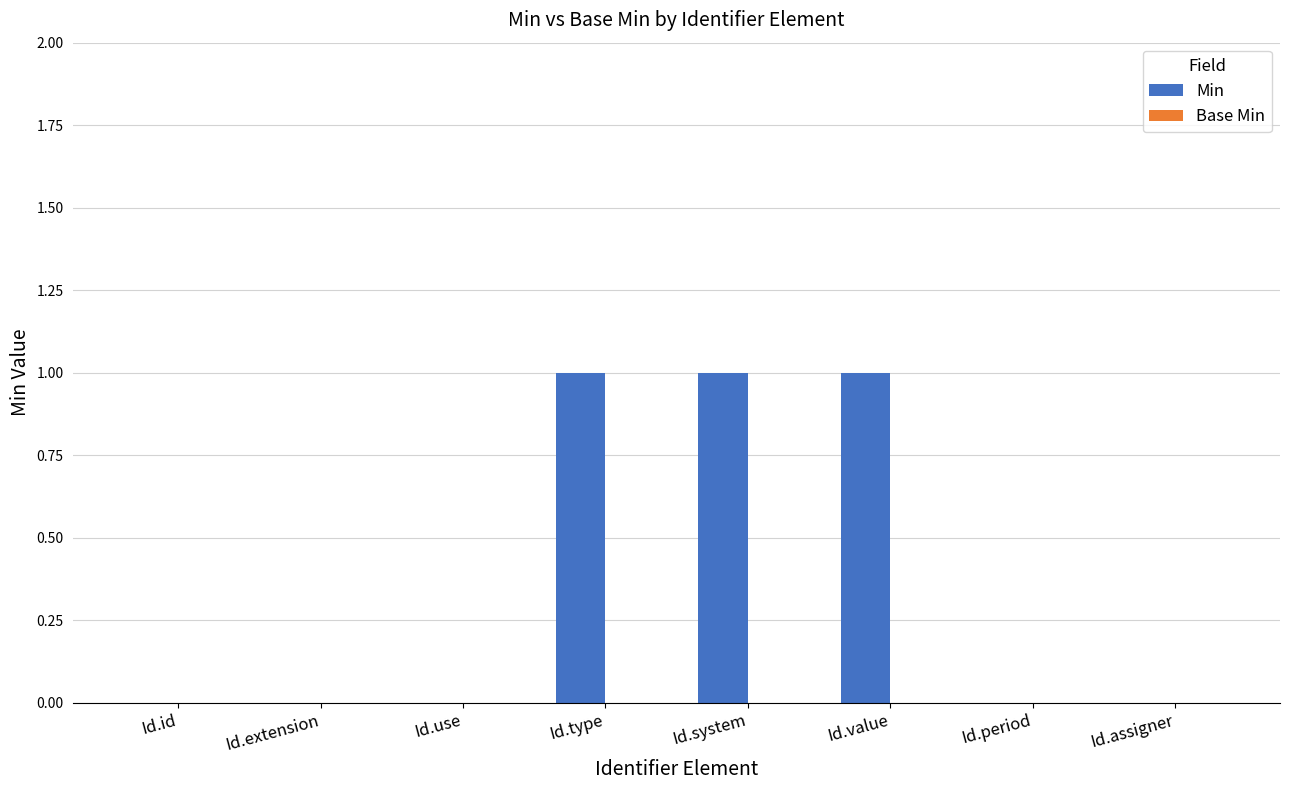

What is the sum of all values?

3